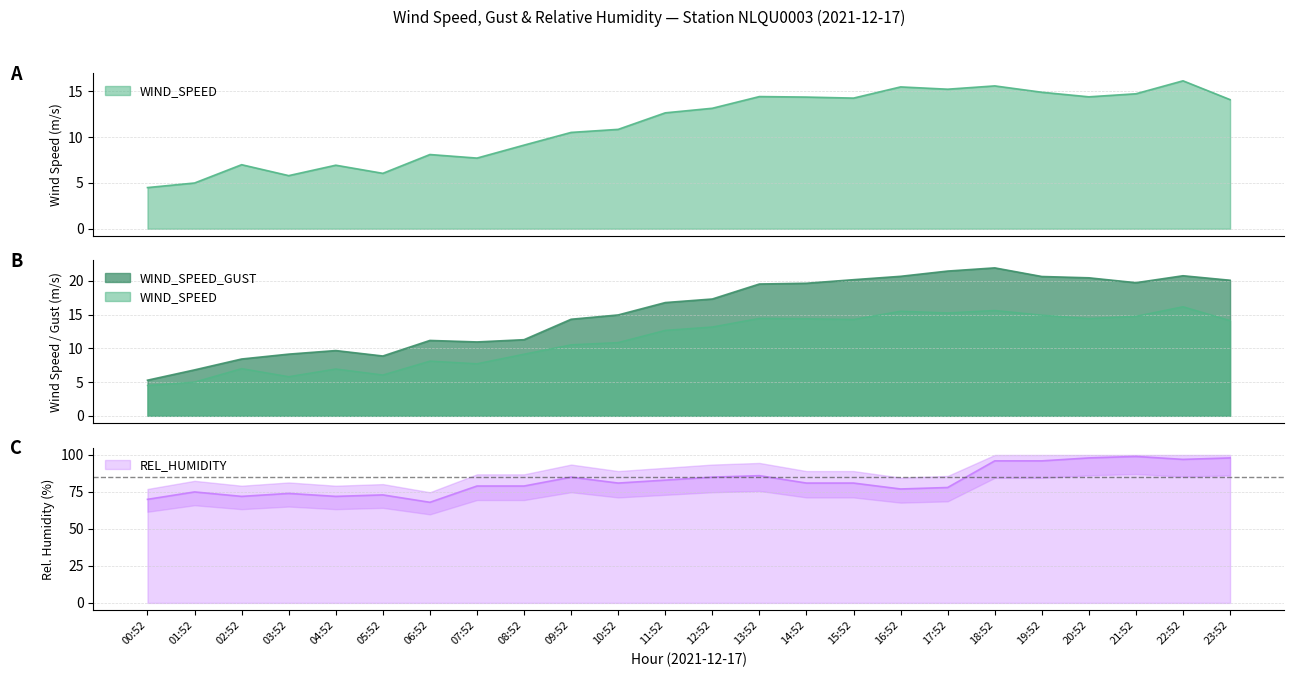

What is the label of the 10th point from the right?

14:52